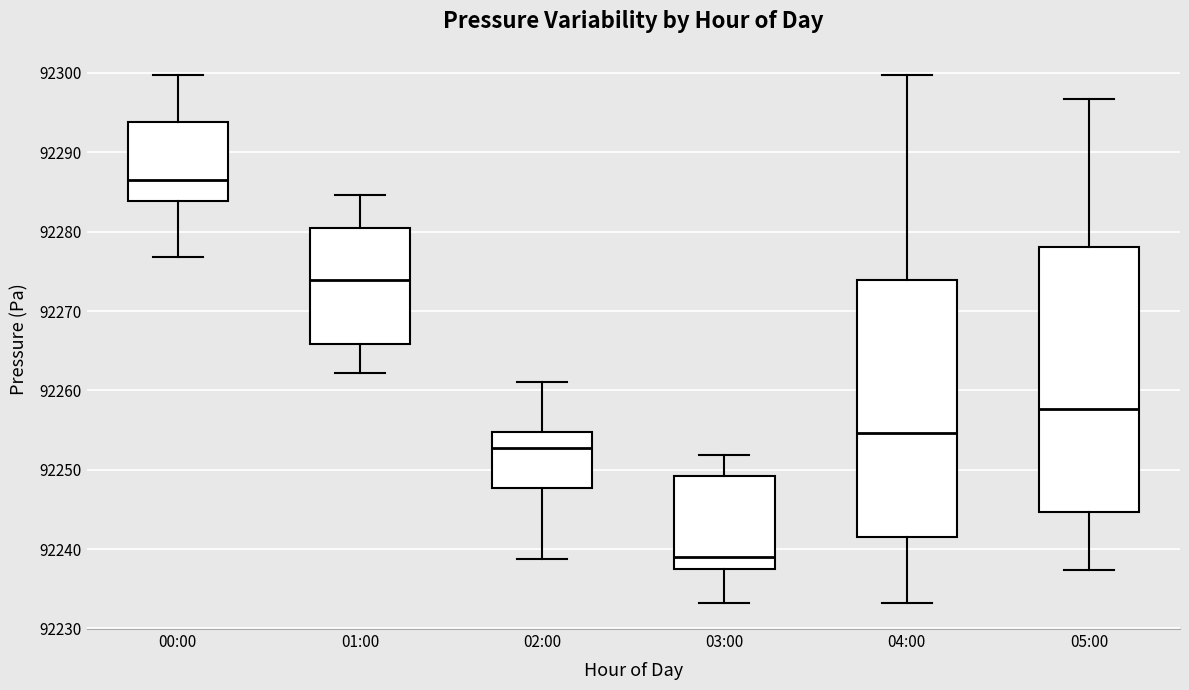

Which box has the highest median line?

00:00